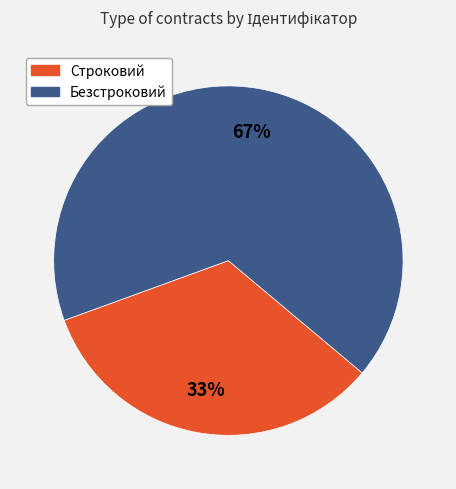

Do Строковий and Безстроковий together represent more than half of the pie?

Yes